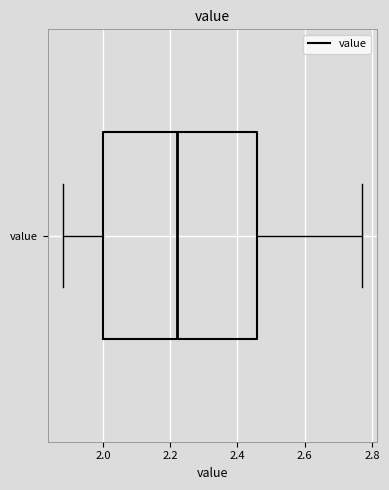

Read this box plot against the x-axis: the position of the median line, the range covered by the box, and the ends of both whiskers. The values are not printed on the chart, so give them approximately, as read against the axis.

median 2.22, box 2.00 to 2.46, whiskers 1.88 to 2.78